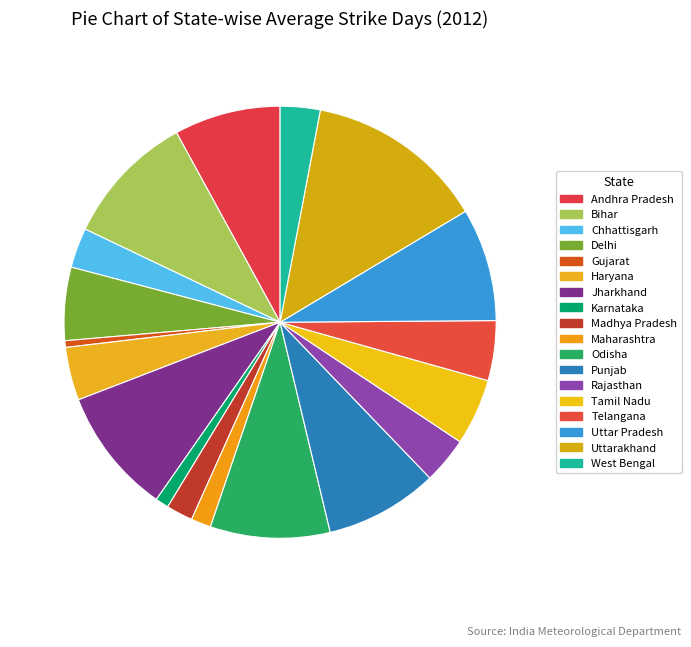

Count the number of slices in the pie.

18